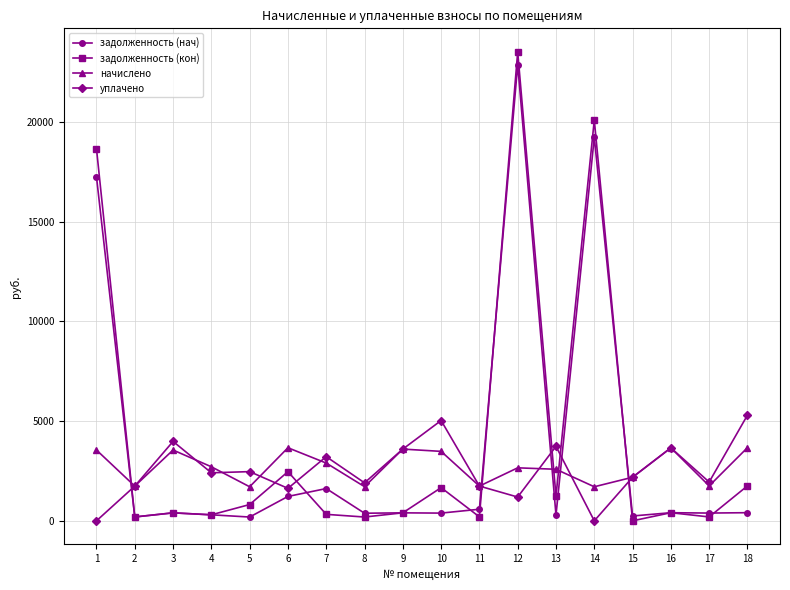

Is the value of начислено at 12 greater than the value of задолженность (нач) at 1?

No